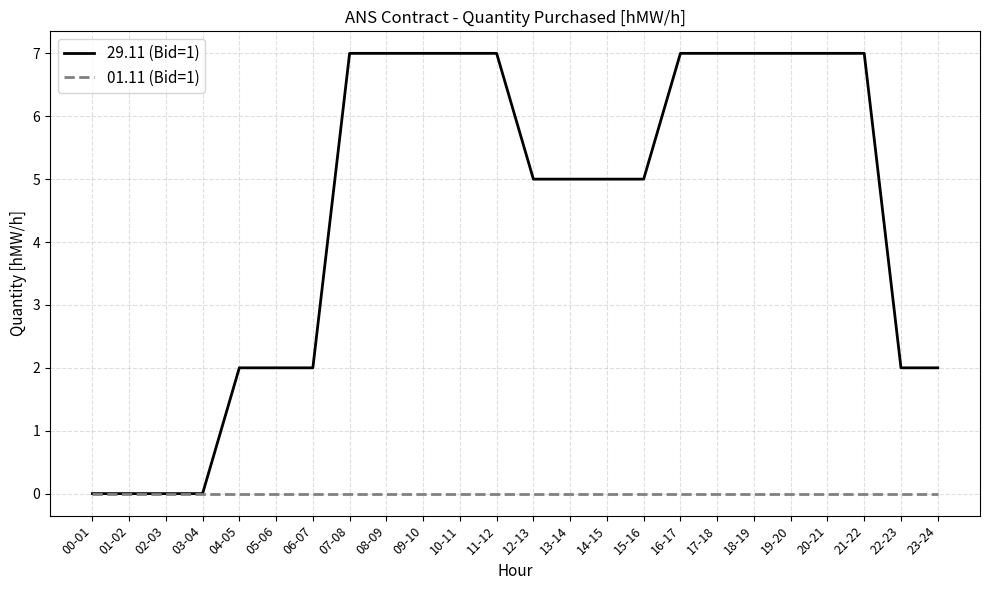

Is it true that 29.11 (Bid=1) equals 5 at 14-15?

True